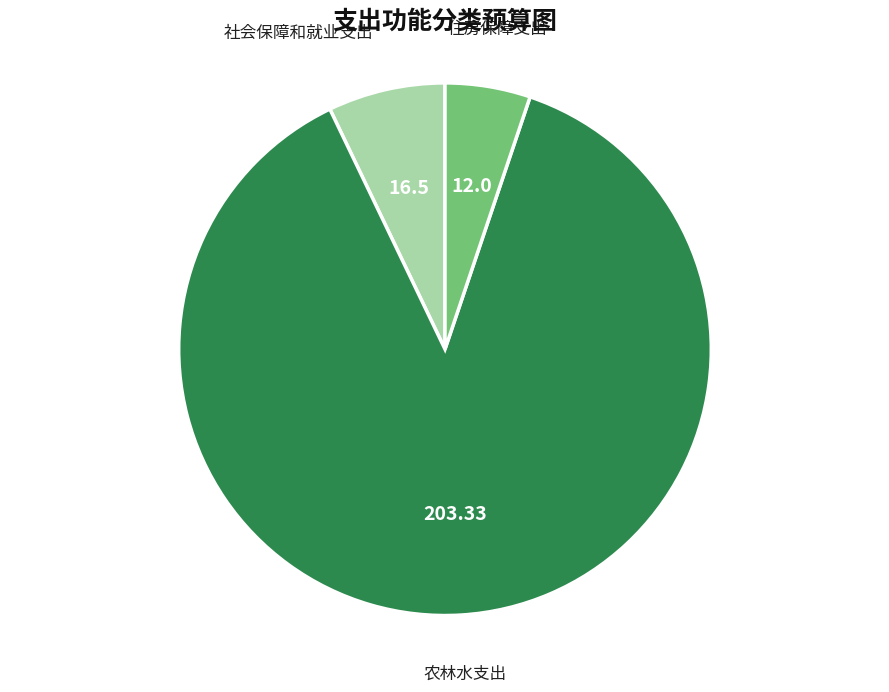

Approximately how many times larger is the value at 住房保障支出 compared to 社会保障和就业支出?

0.7